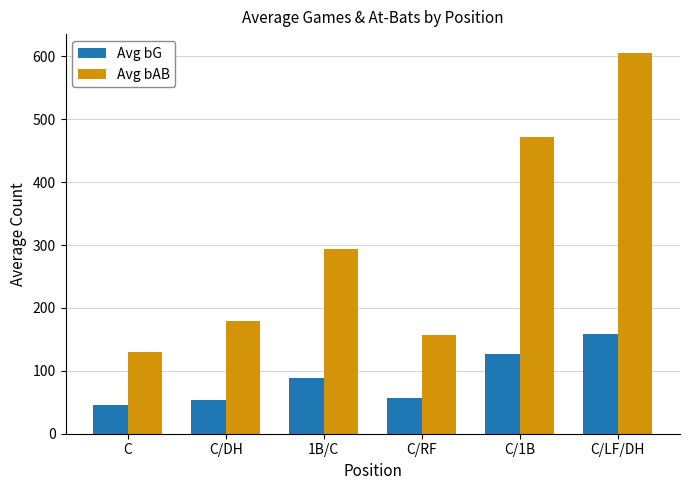

List the series in order of their overall mean, lowest first.

Avg bG, Avg bAB